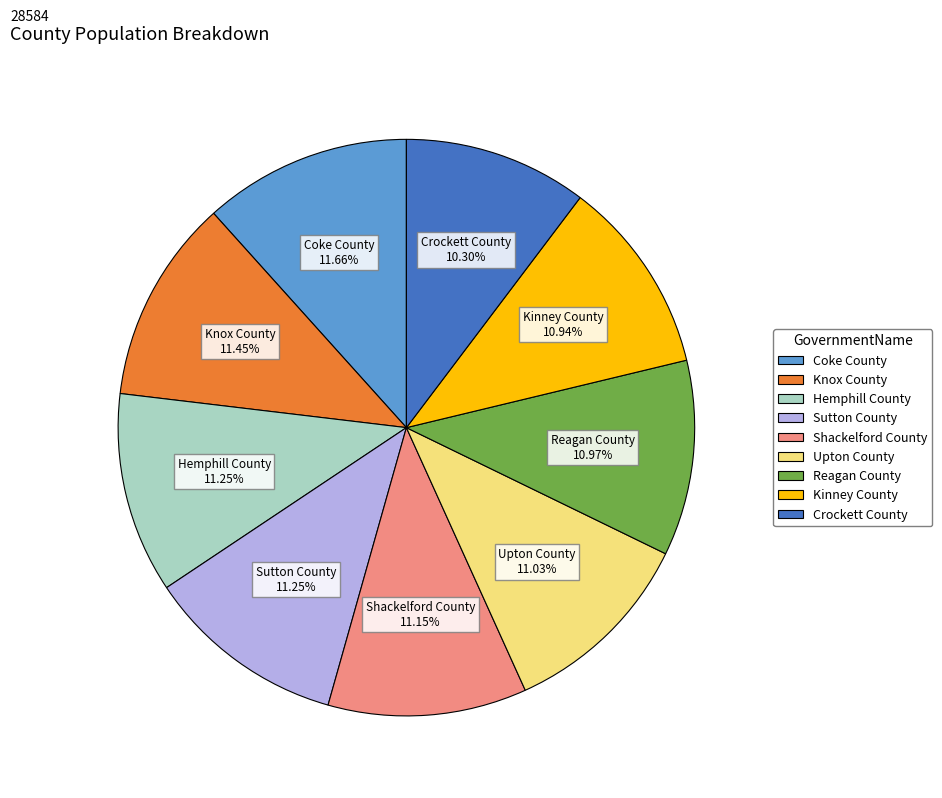

Is it true that Sutton County is 21% of the pie?

False